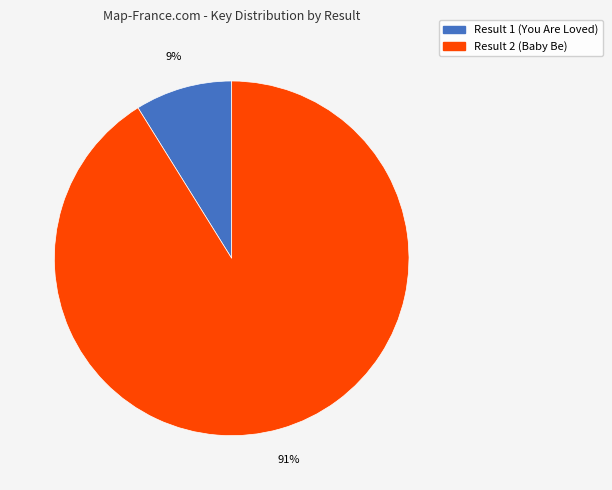

What percentage is the Result 2 (Baby Be) slice, to the nearest percent?

91%